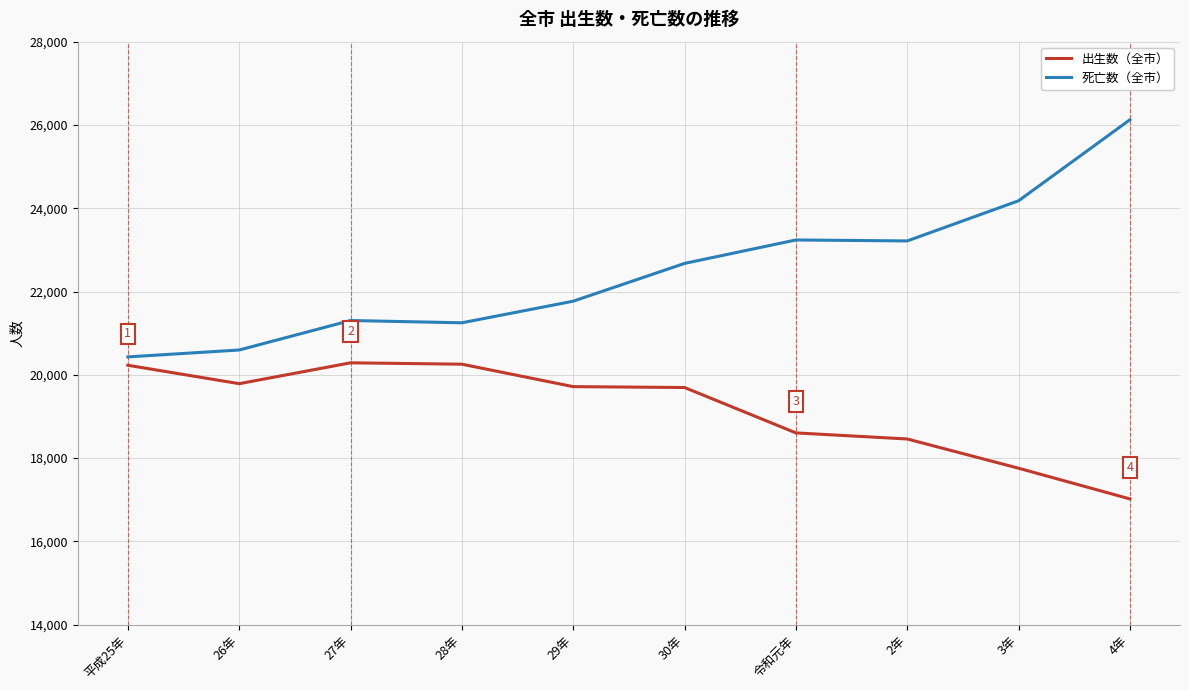

At how many categories does at least one series exceed 20907?

8